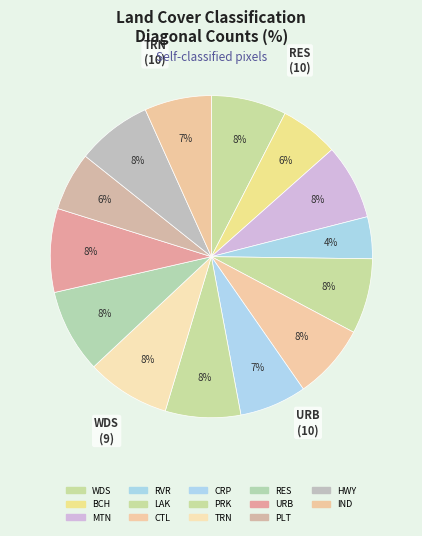

What percentage is the MTN slice, to the nearest percent?

8%